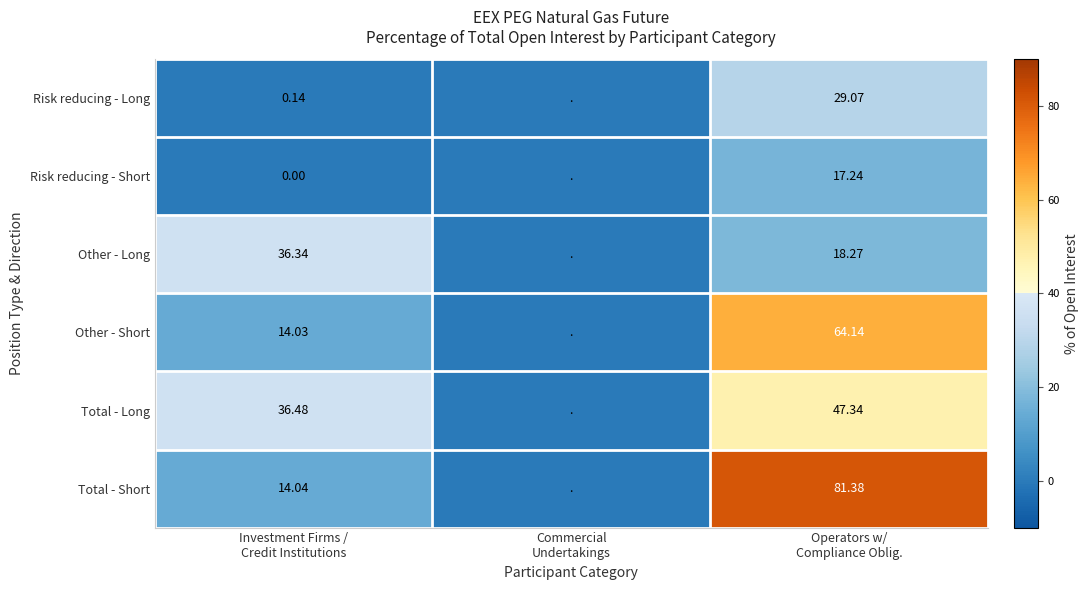

The Risk reducing - Short series shows 17.2 at Operators w/ Compliance Oblig.. True or false?

True